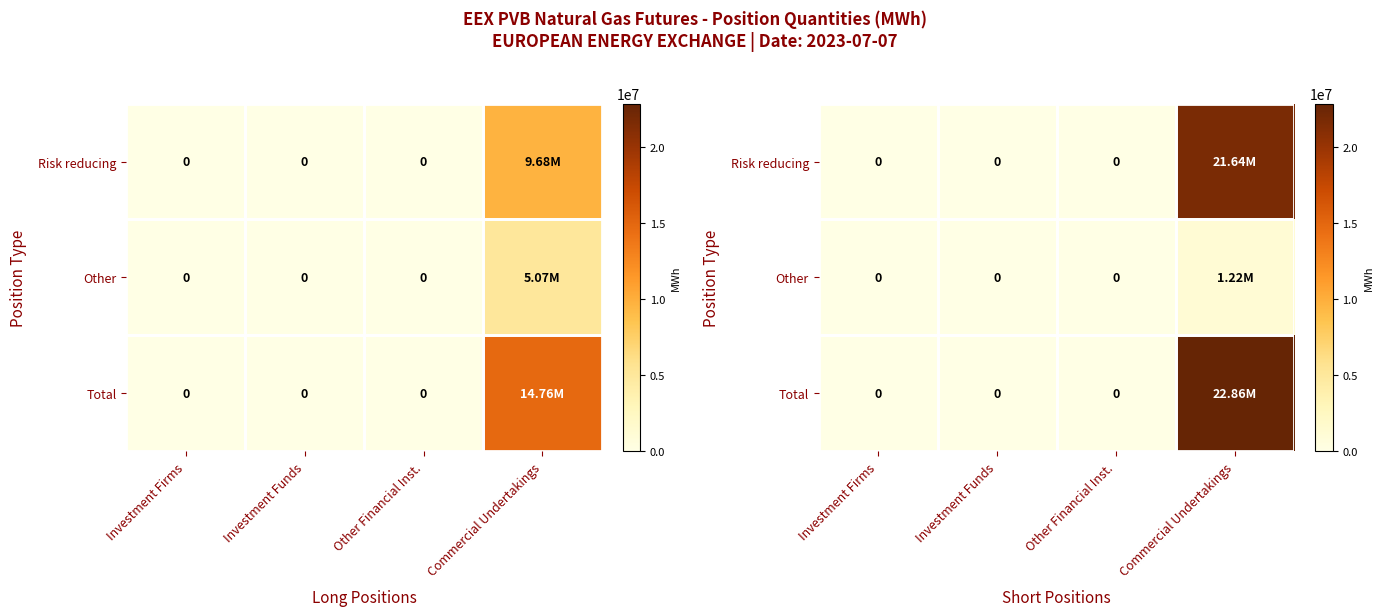

The Risk reducing series shows 0 at Investment Funds. True or false?

True